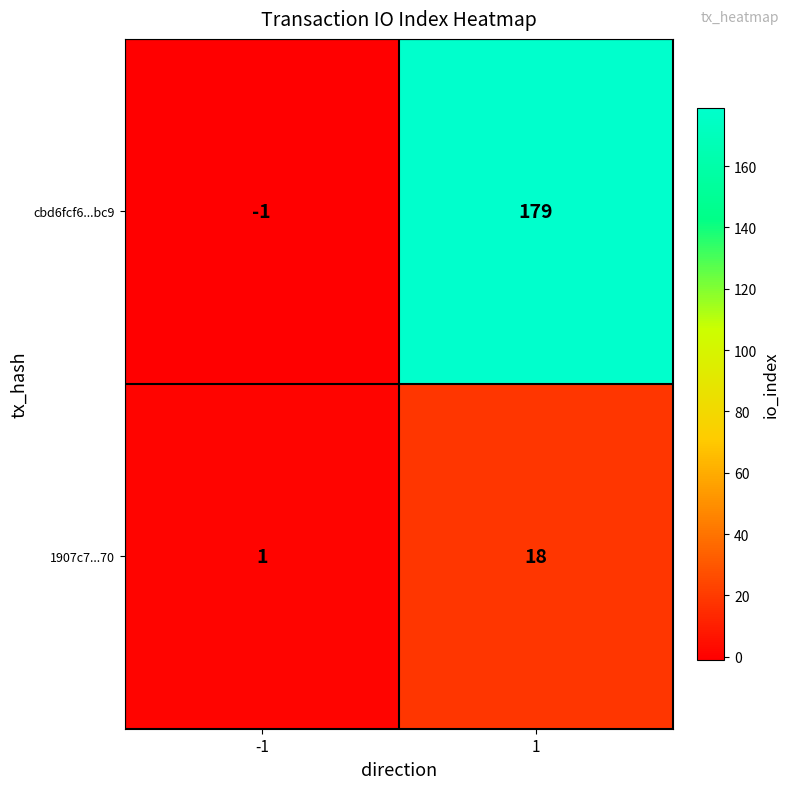

Reading left to right, extract all data points from this chart.

cbd6fcf6...bc9: -1	179
1907c7...70: 1	18